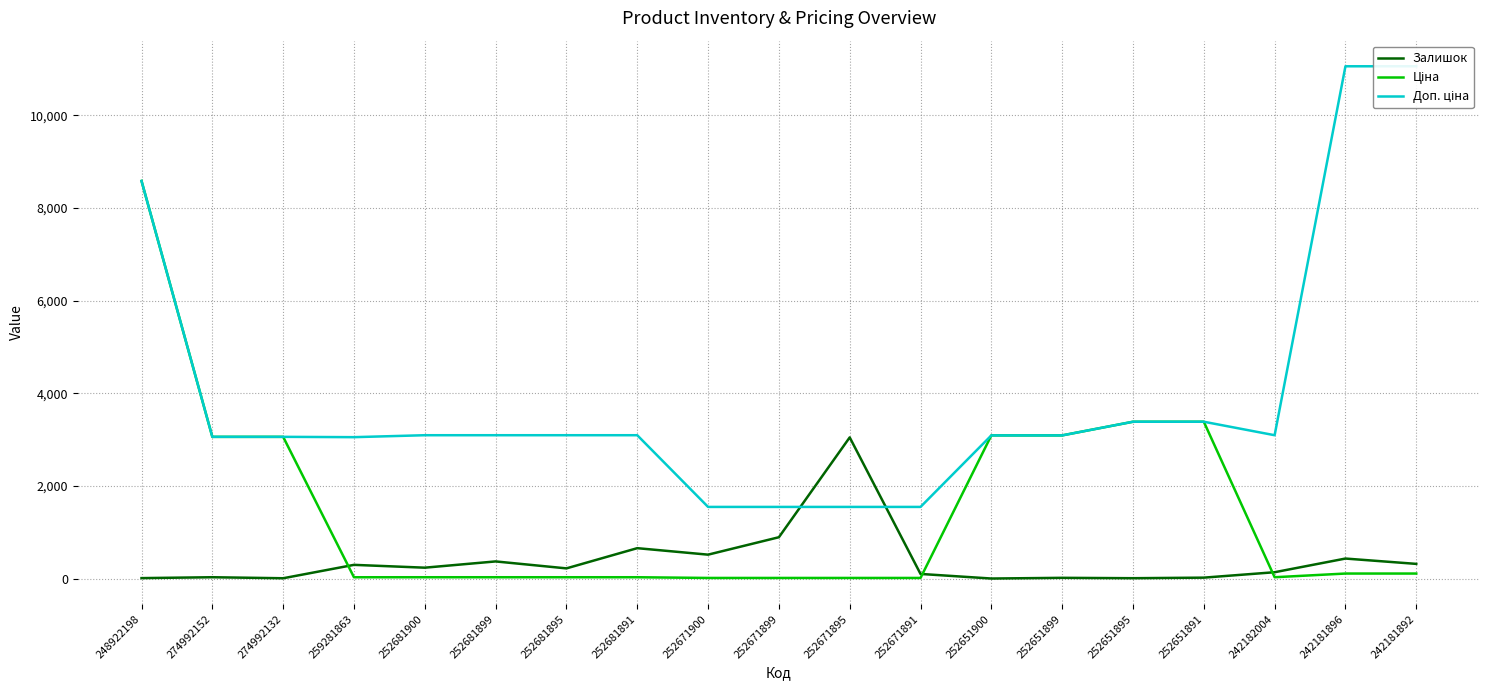

What position from the right is 252681891?

12